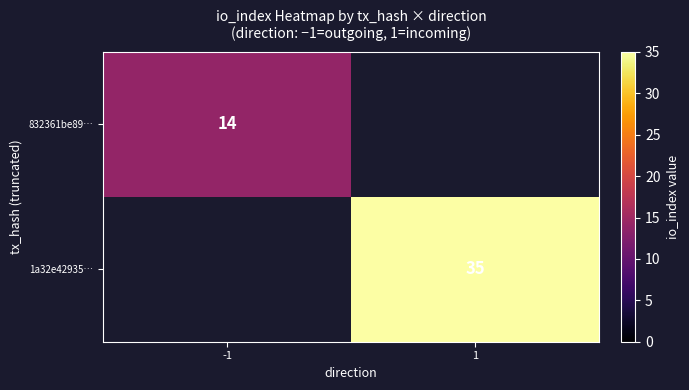

Is the value of 1a32e42935… at 1 greater than the value of 832361be89… at -1?

Yes